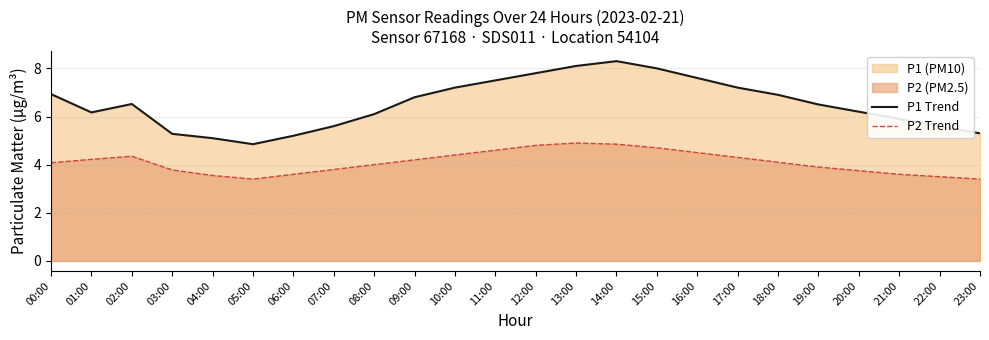

Where does the P1 Trend series first go above 6?

00:00